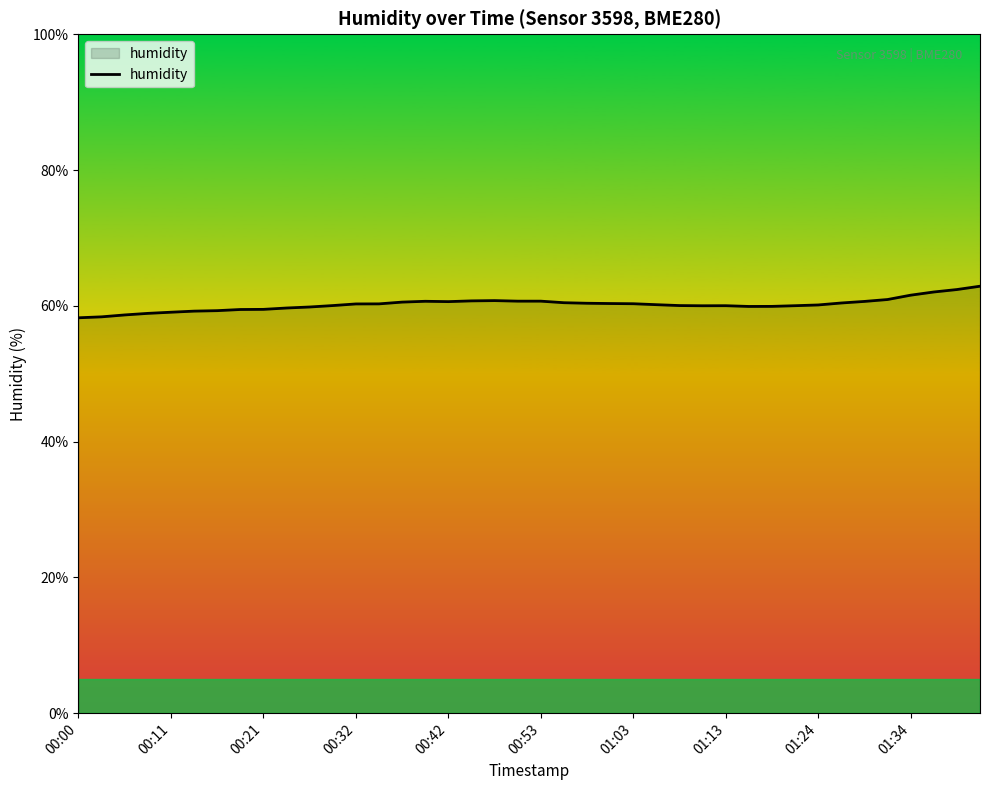

What is the minimum value shown in the chart?

58.2